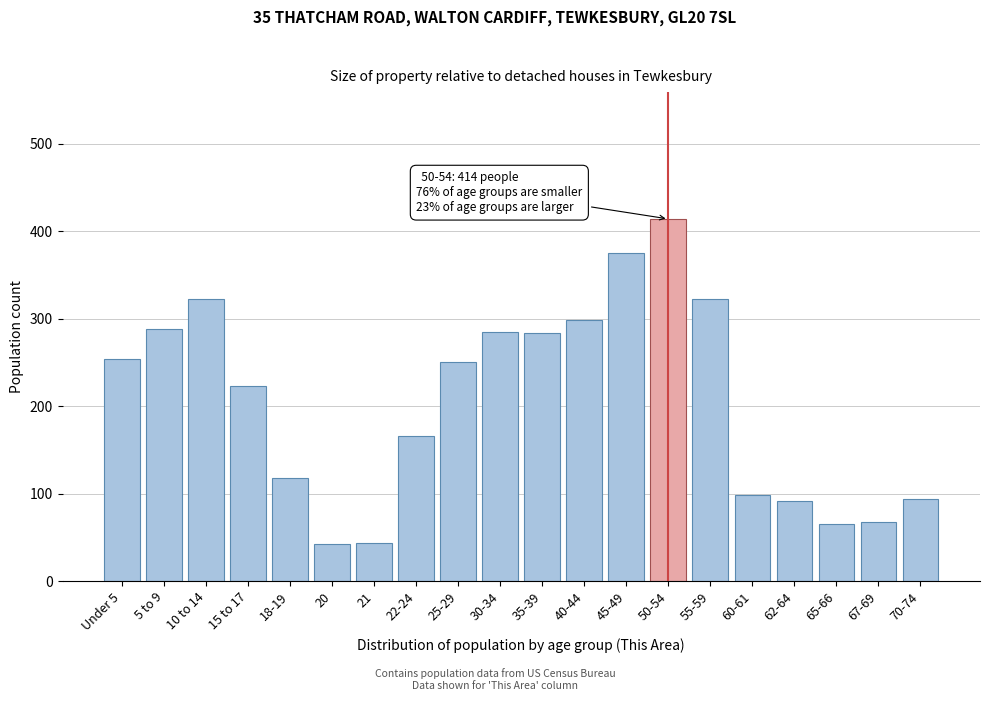

What is the greatest value displayed?

414